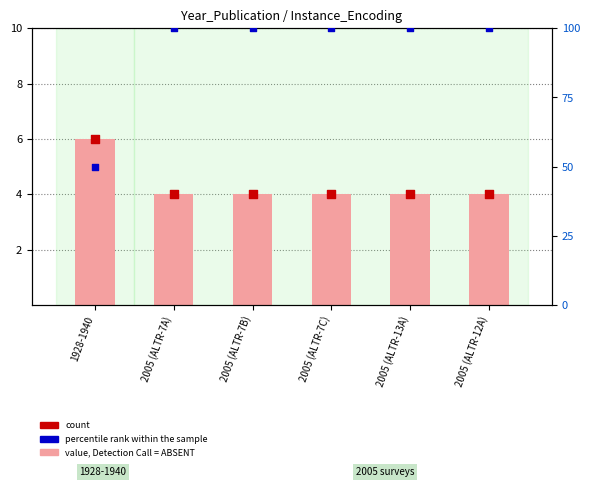

Which series contains the lowest Y value?

count